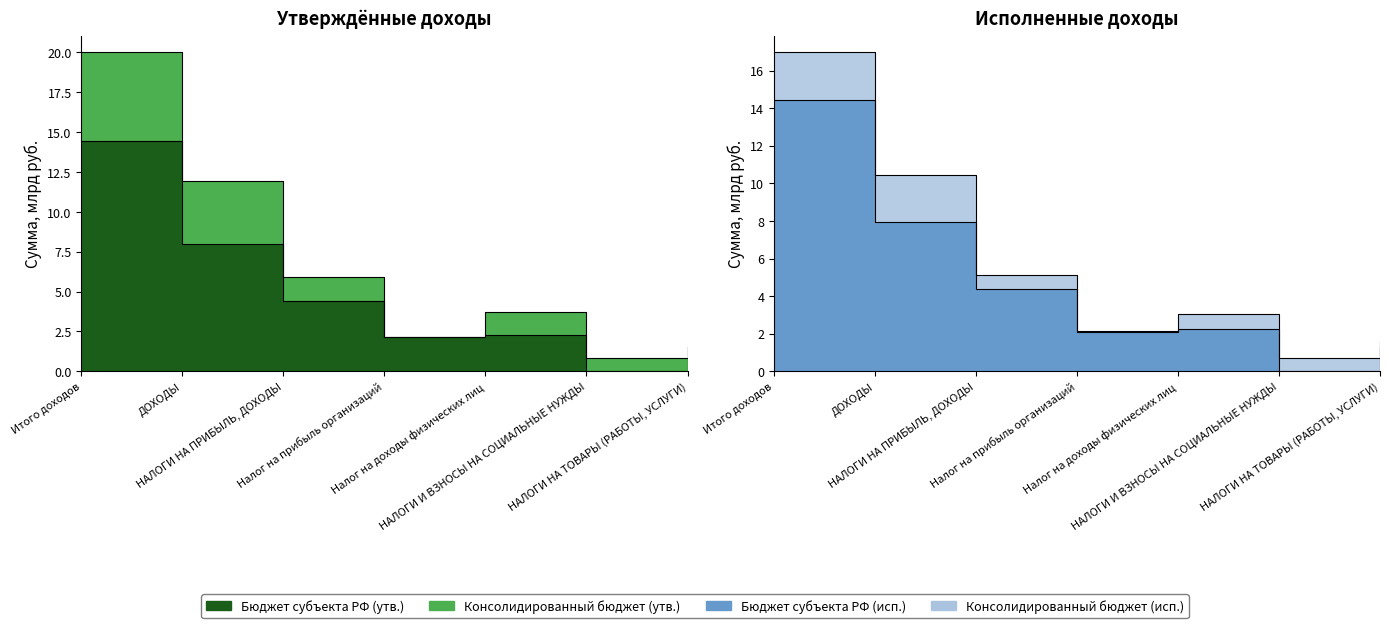

At how many categories does at least one series exceed 7?

2